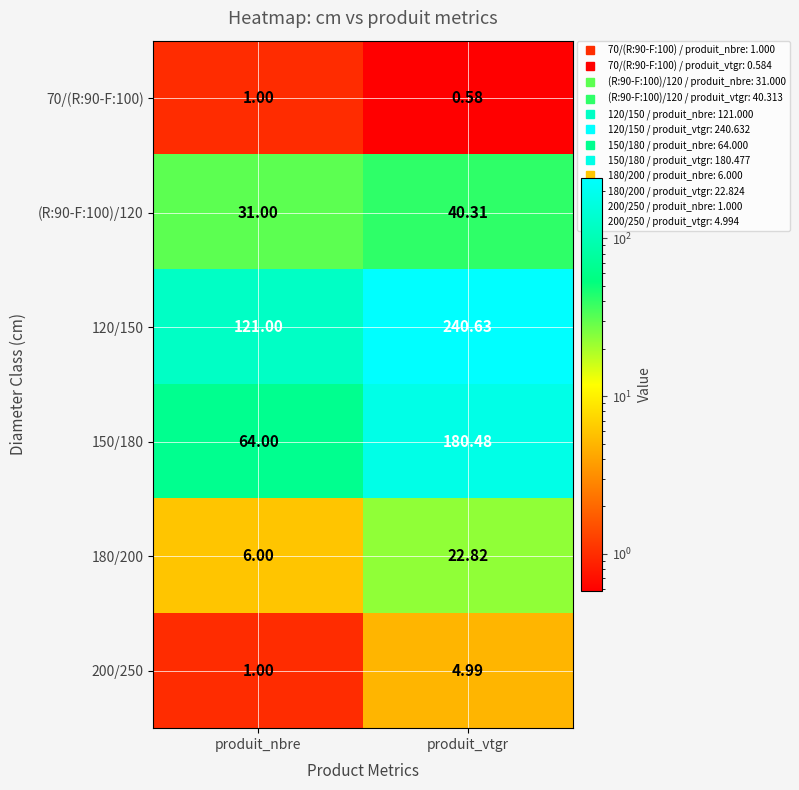

Is the value of 150/180 at produit_nbre greater than the value of 180/200 at produit_vtgr?

Yes